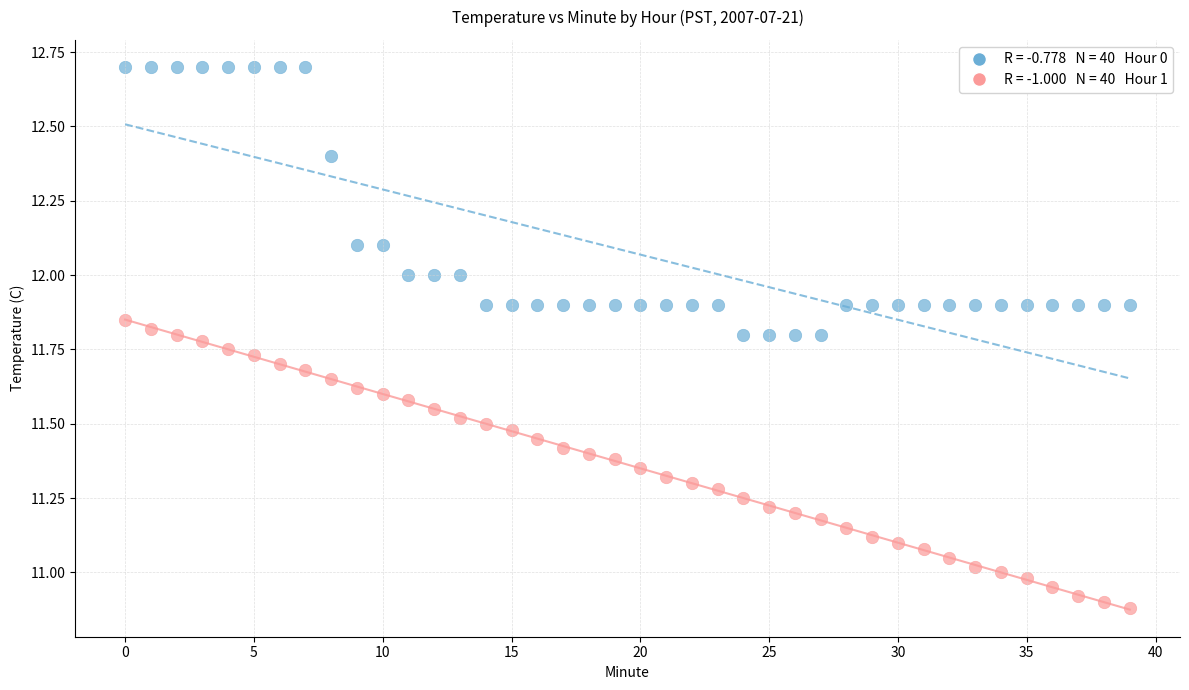

Across all data points, what is the range of Y values (max minus min)?

1.8